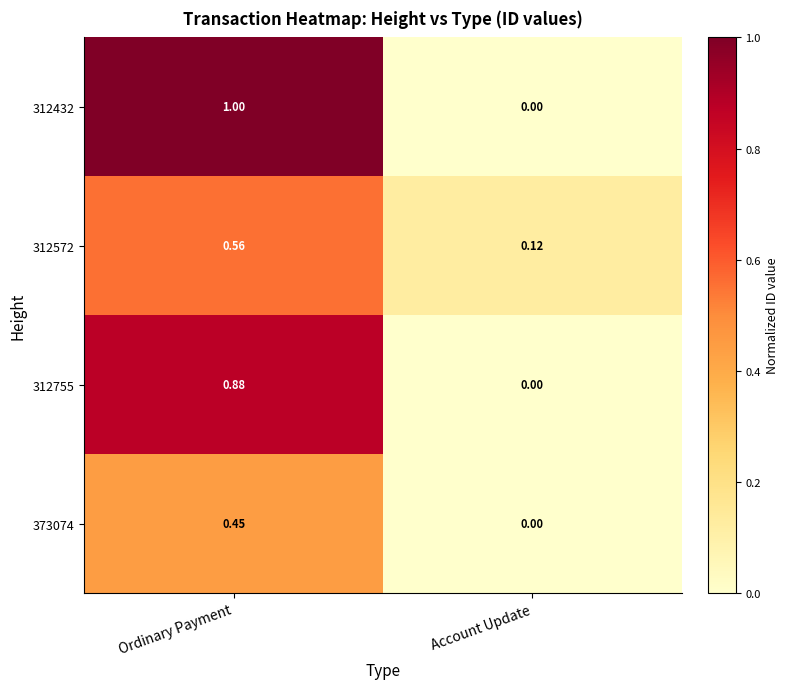

At which category is the sum across all series the highest?

Ordinary Payment